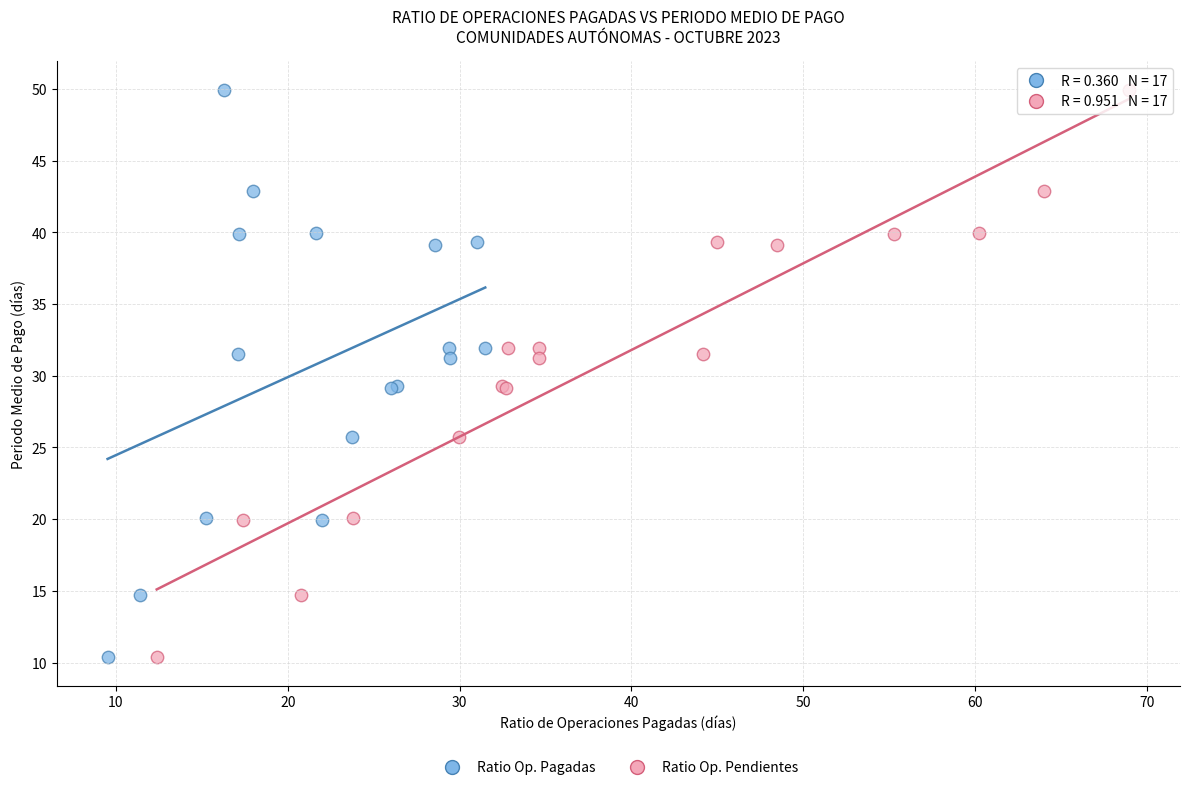

What are all the series names shown in the legend?

Ratio Op. Pagadas, Ratio Op. Pendientes